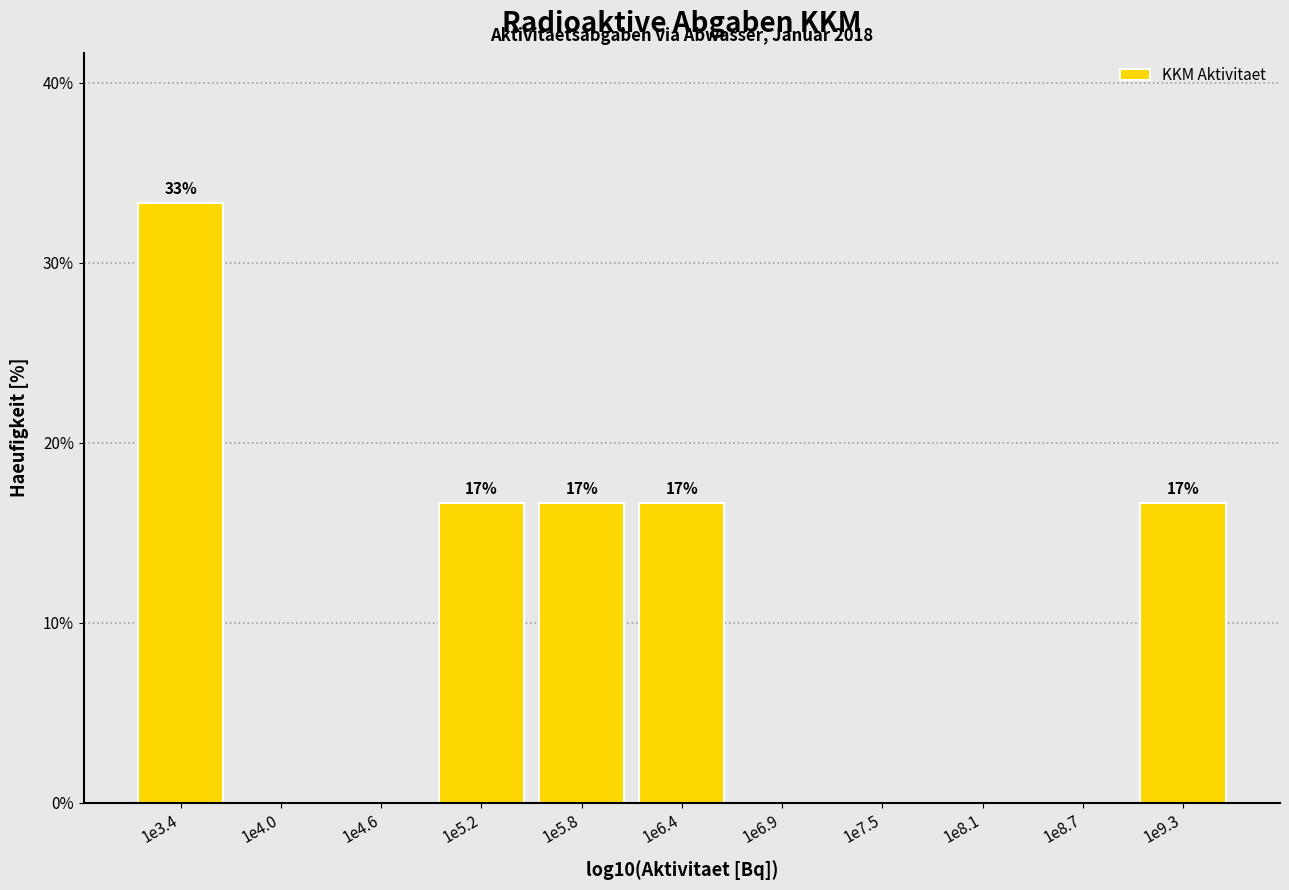

Reading right to left, transcribe all the data shown in this chart.

1e9.3=16.7	1e8.7=0.0	1e8.1=0.0	1e7.5=0.0	1e6.9=0.0	1e6.4=16.7	1e5.8=16.7	1e5.2=16.7	1e4.6=0.0	1e4.0=0.0	1e3.4=33.3